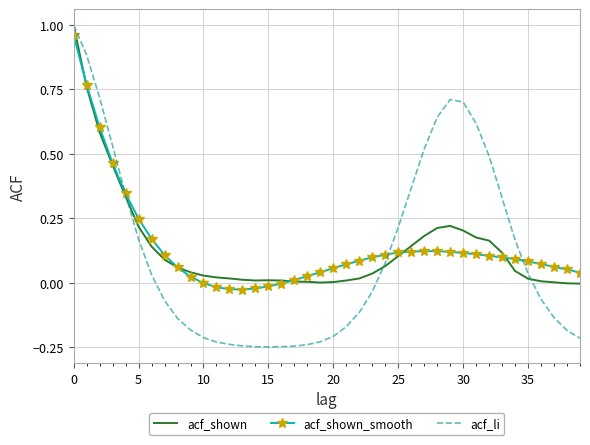

What is the label of the 12th point from the left?

11